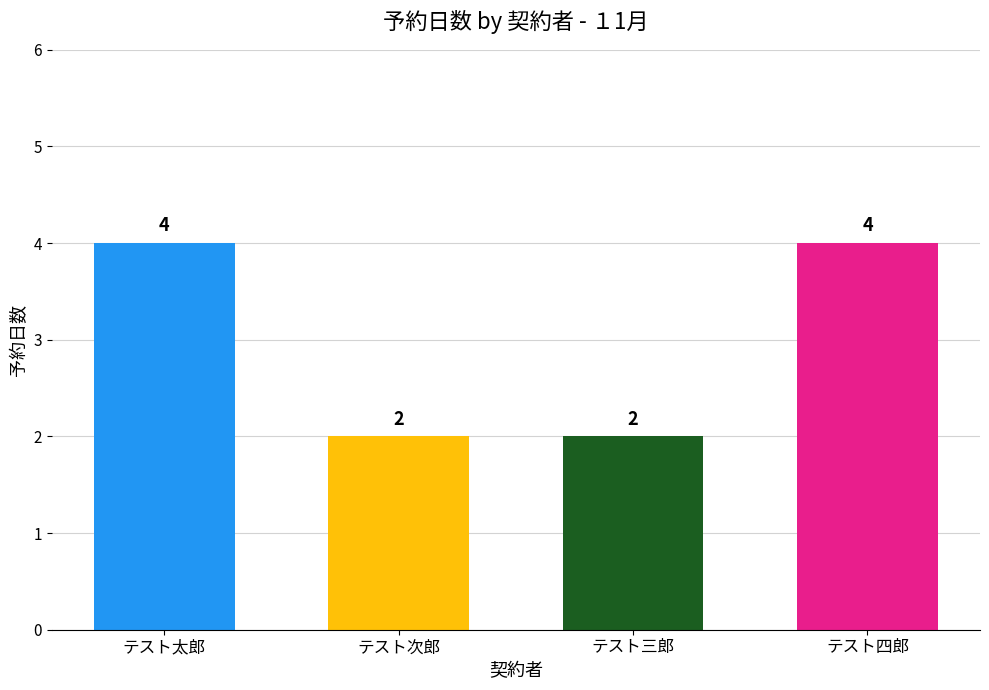

Reading left to right, extract all data points from this chart.

4	2	2	4